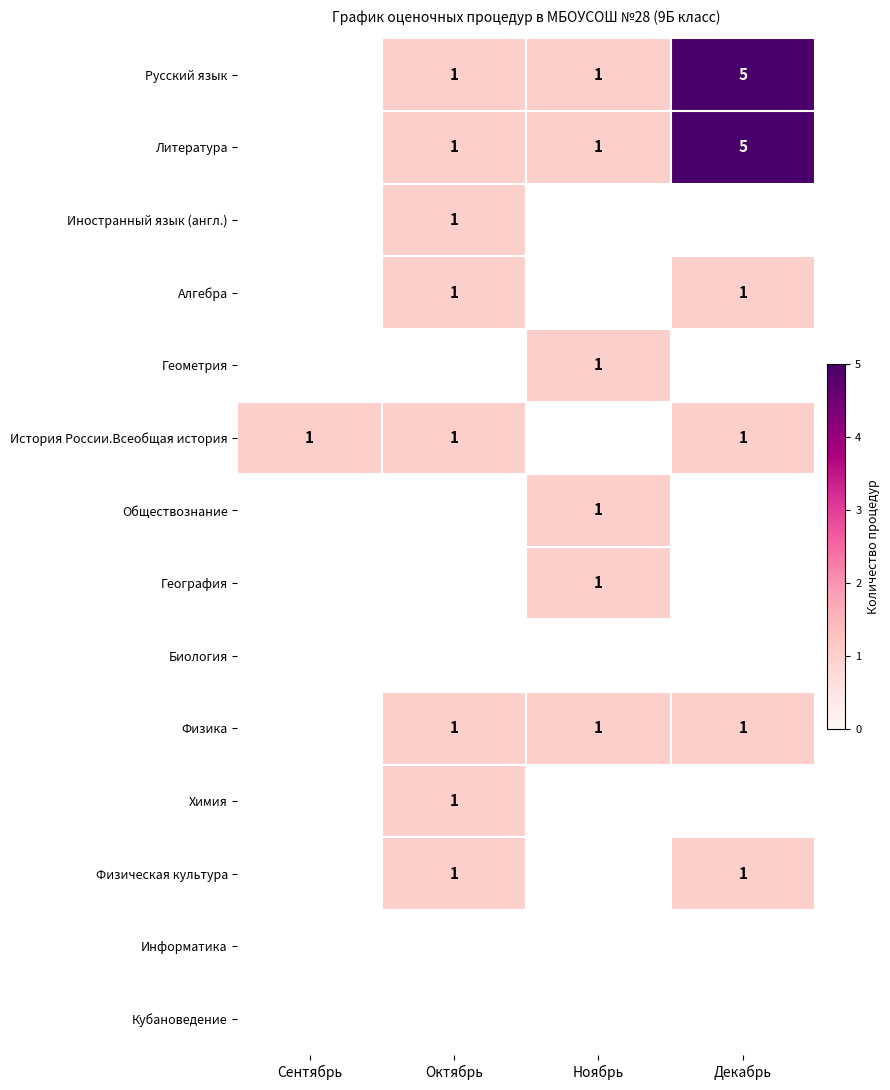

The Физическая культура series shows 2 at Декабрь. True or false?

False